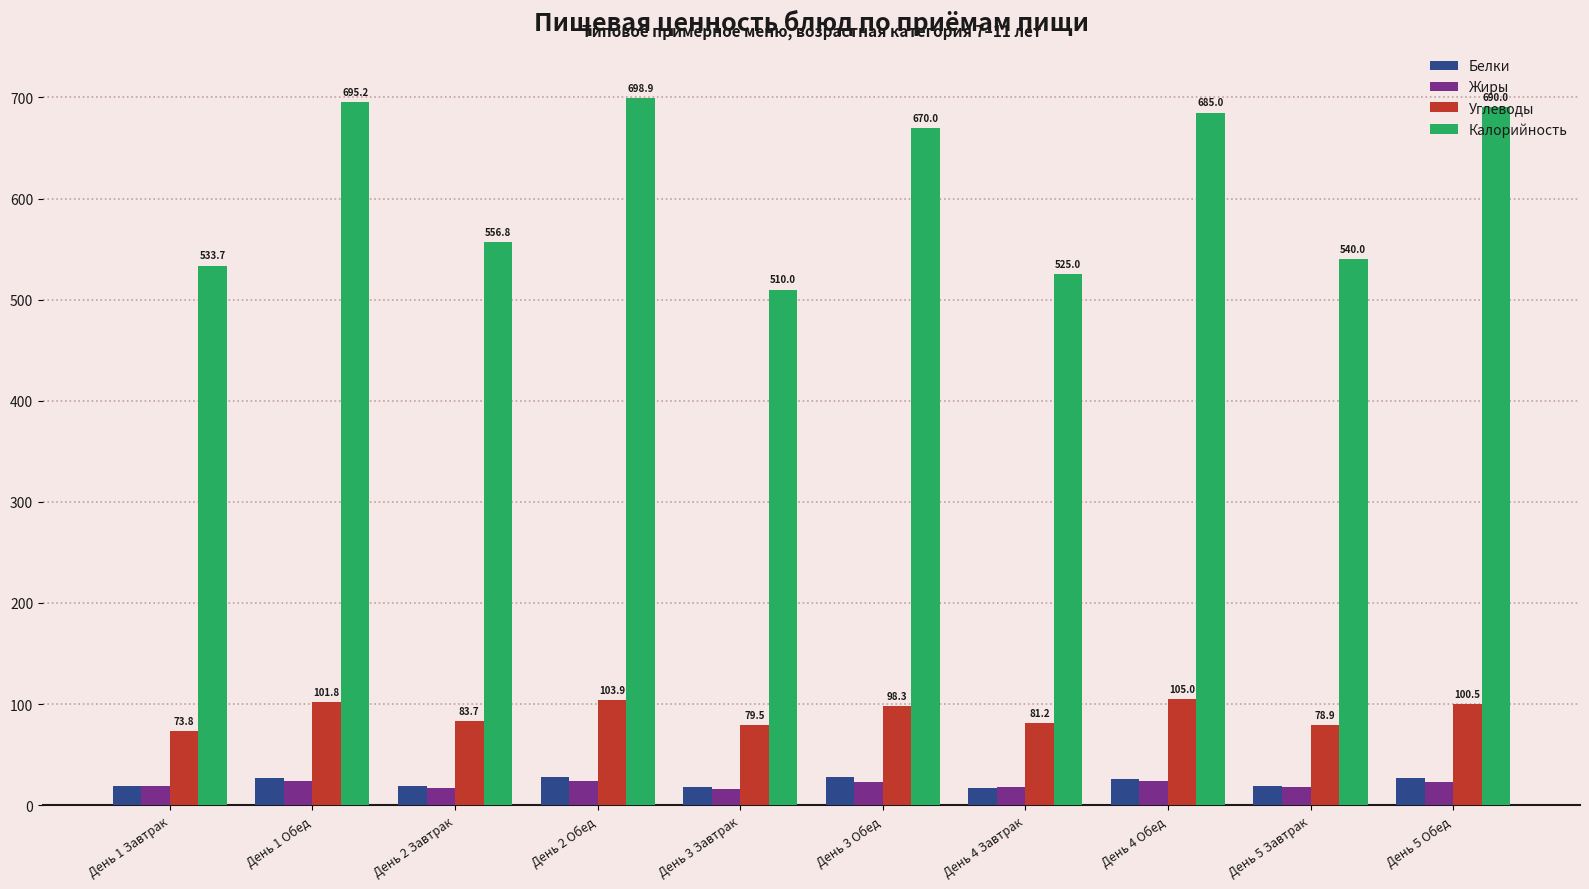

What is the maximum value for Калорийность?

698.9